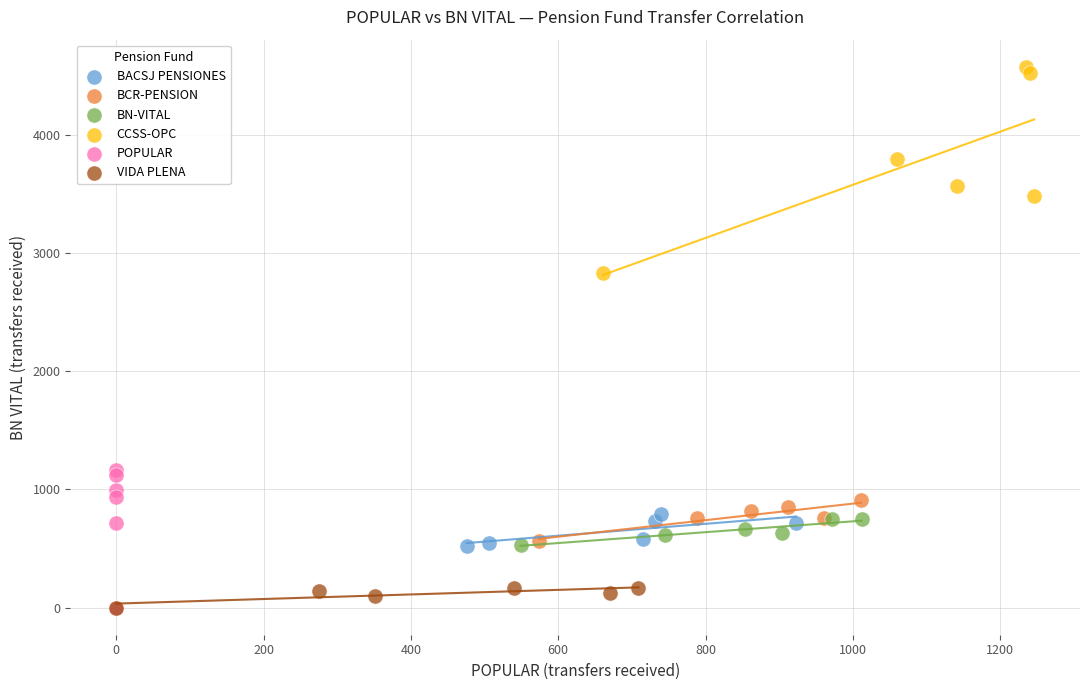

Which series reaches the maximum Y coordinate?

CCSS-OPC